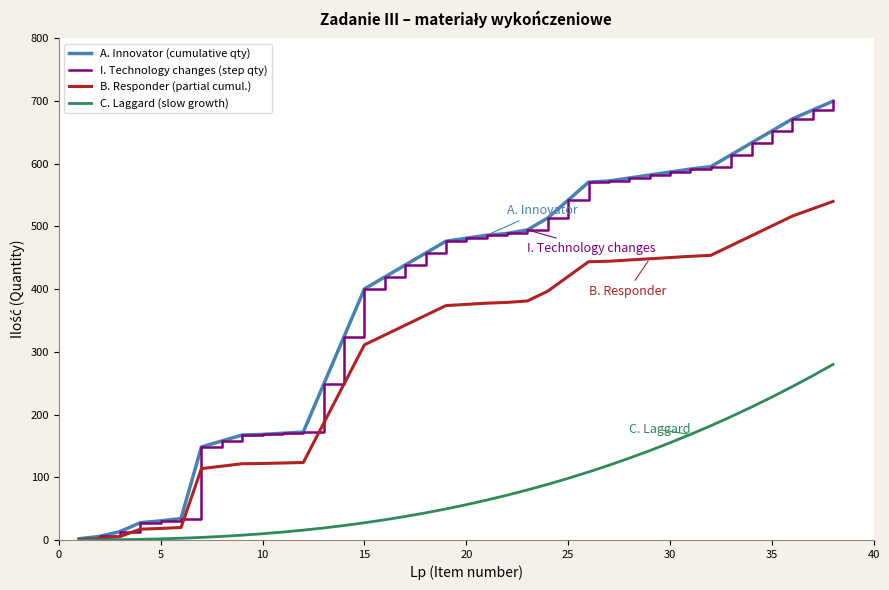

Does the chart have visible grid lines?

No